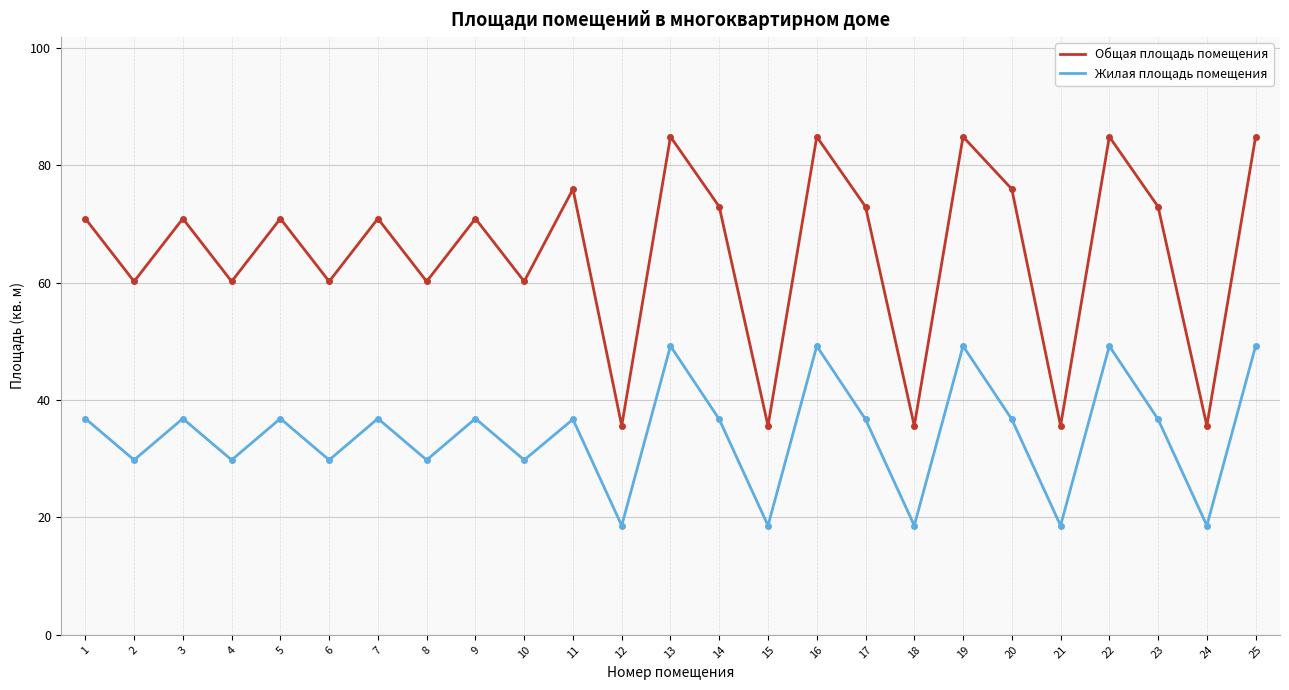

Which series has the largest total across all categories?

Общая площадь помещения